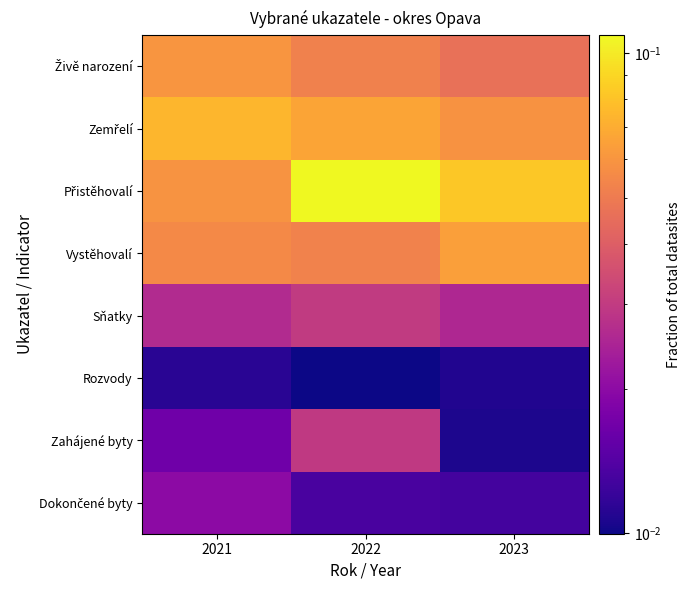

Which series has the largest total across all categories?

Přistěhovalí